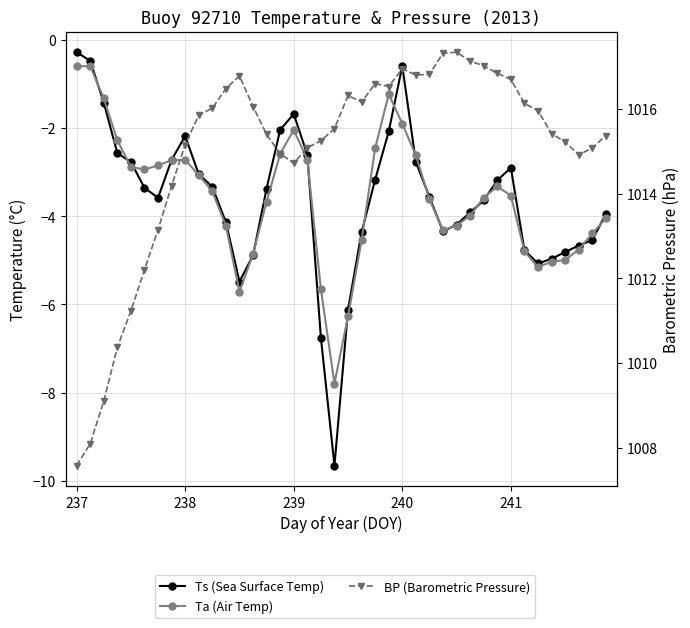

Which series ends up on top after the final intersection of Ts (Sea Surface Temp) and Ta (Air Temp)?

Ts (Sea Surface Temp)